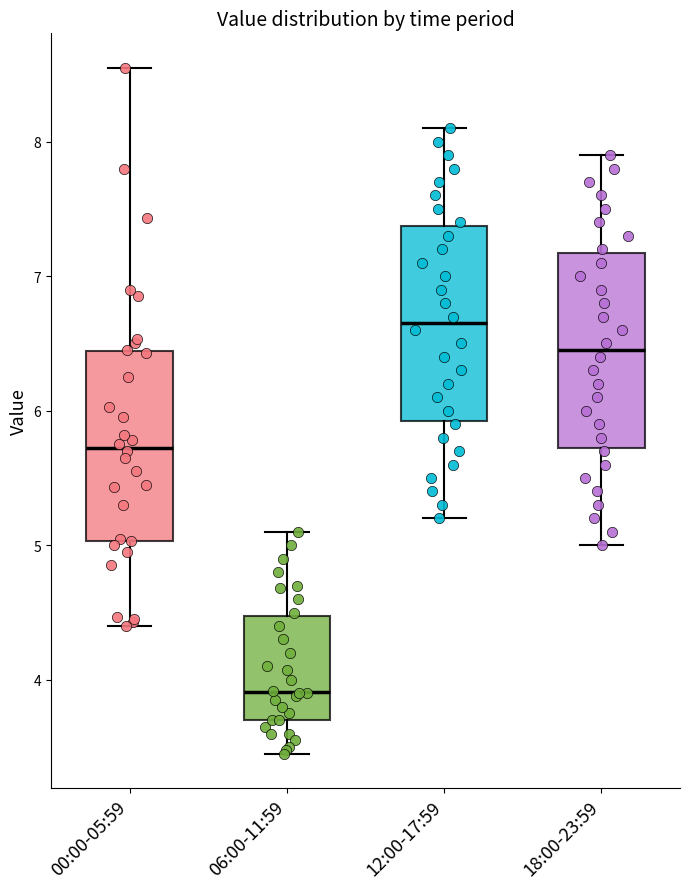

Which box has the lowest median line?

06:00-11:59